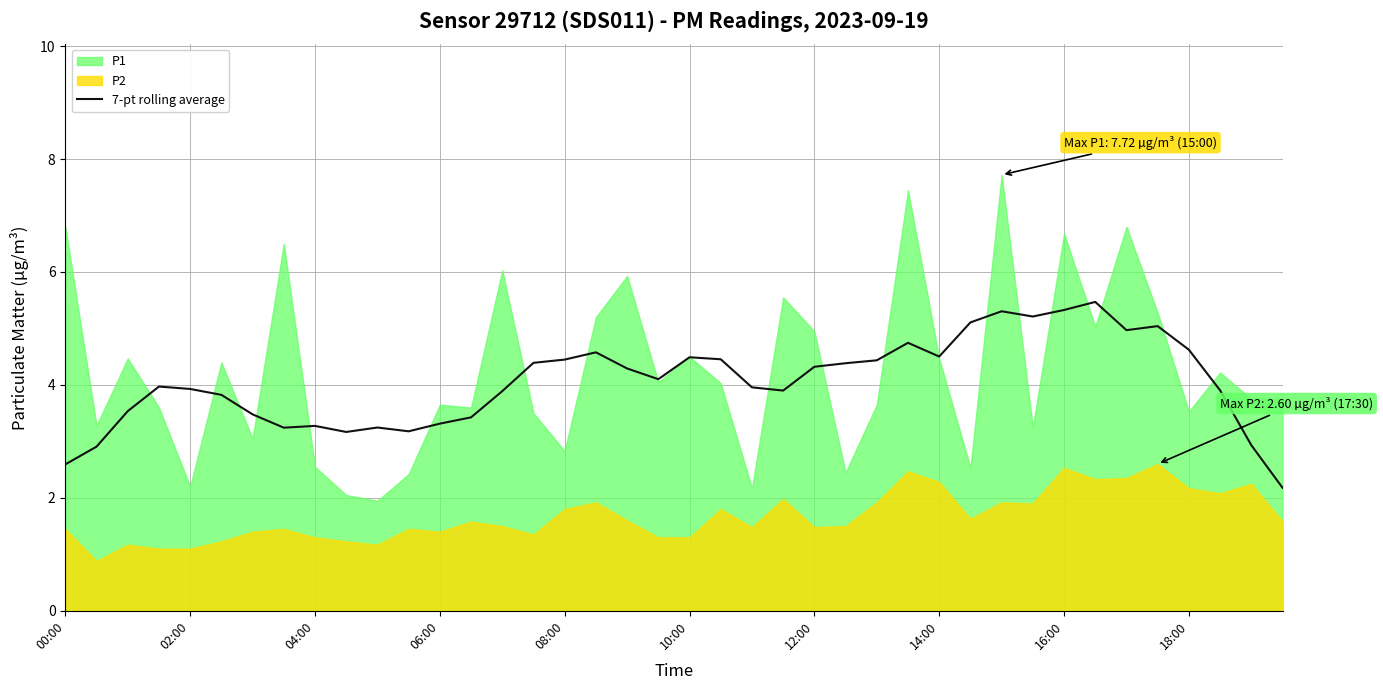

Is it true that 7-pt rolling average equals 5.9 at 06:00?

False